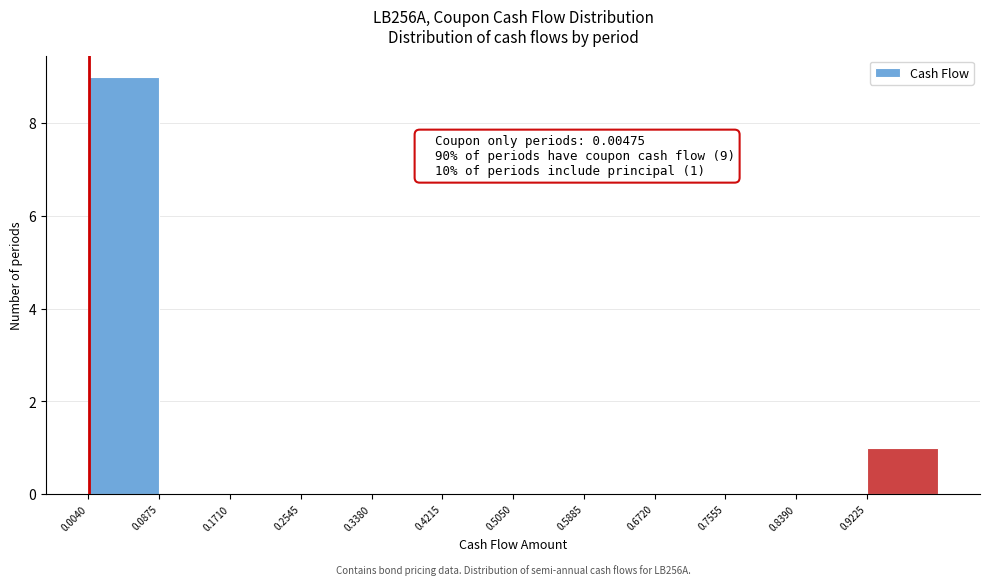

Over which range of the x-axis is the bar tallest?

0.00 to 0.09